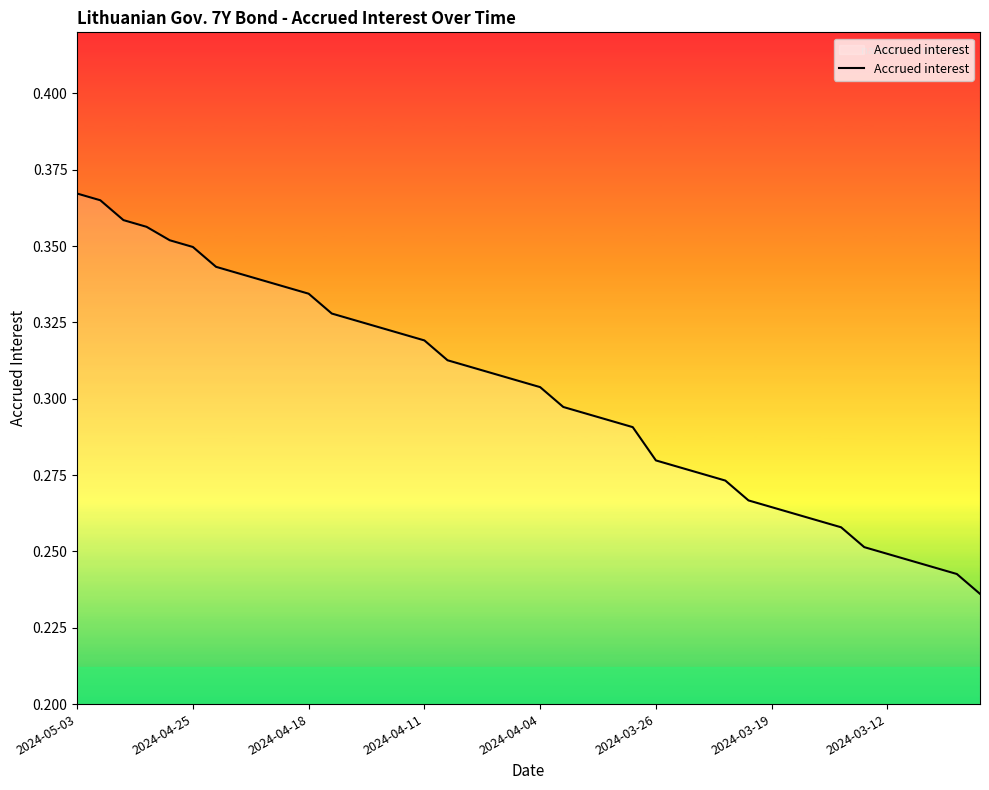

How many lines are shown in the chart?

1